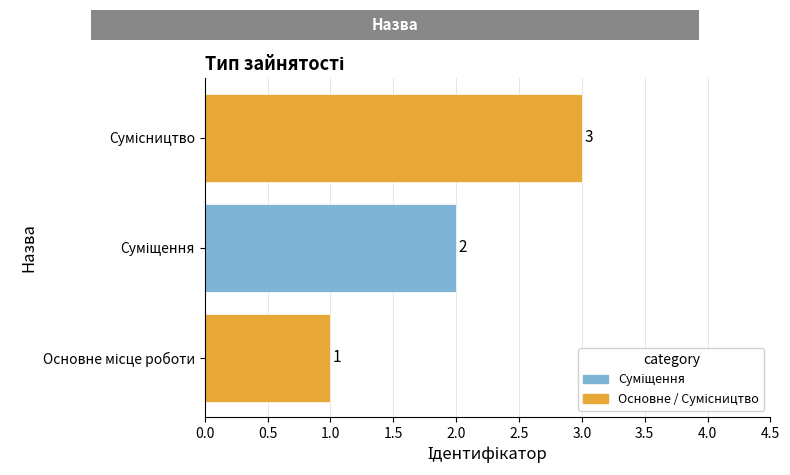

Count the values in the range 1 to 3.

3